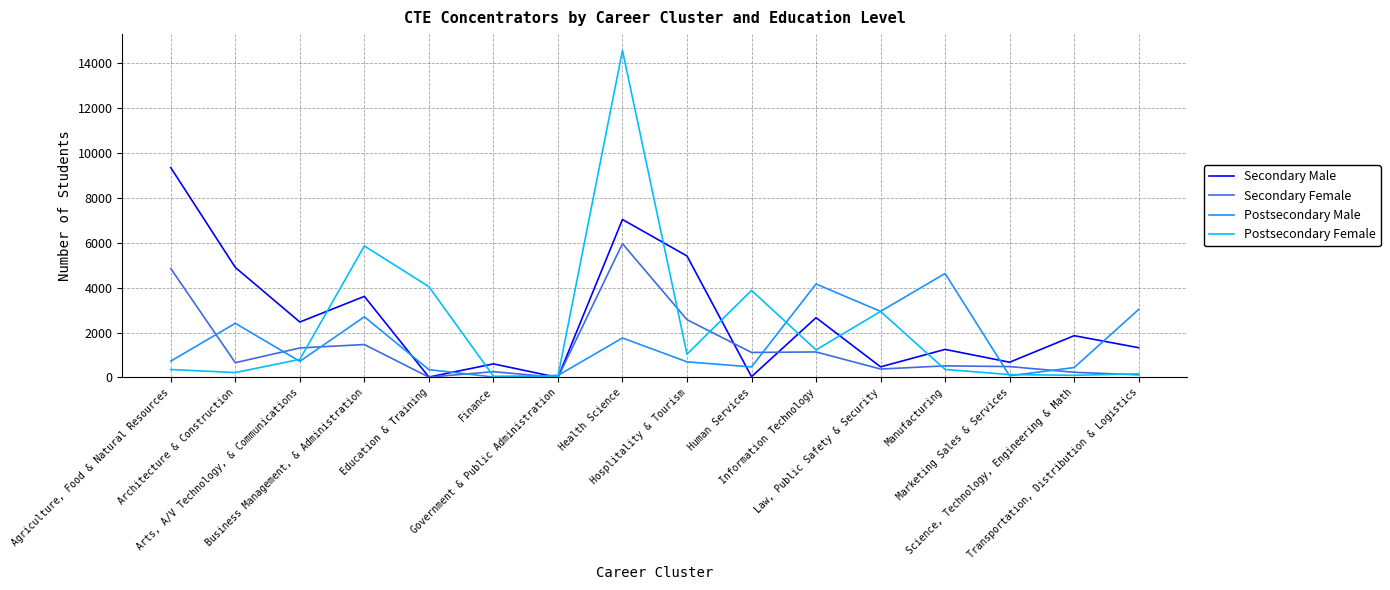

What is the highest value of the Postsecondary Male series?

4636